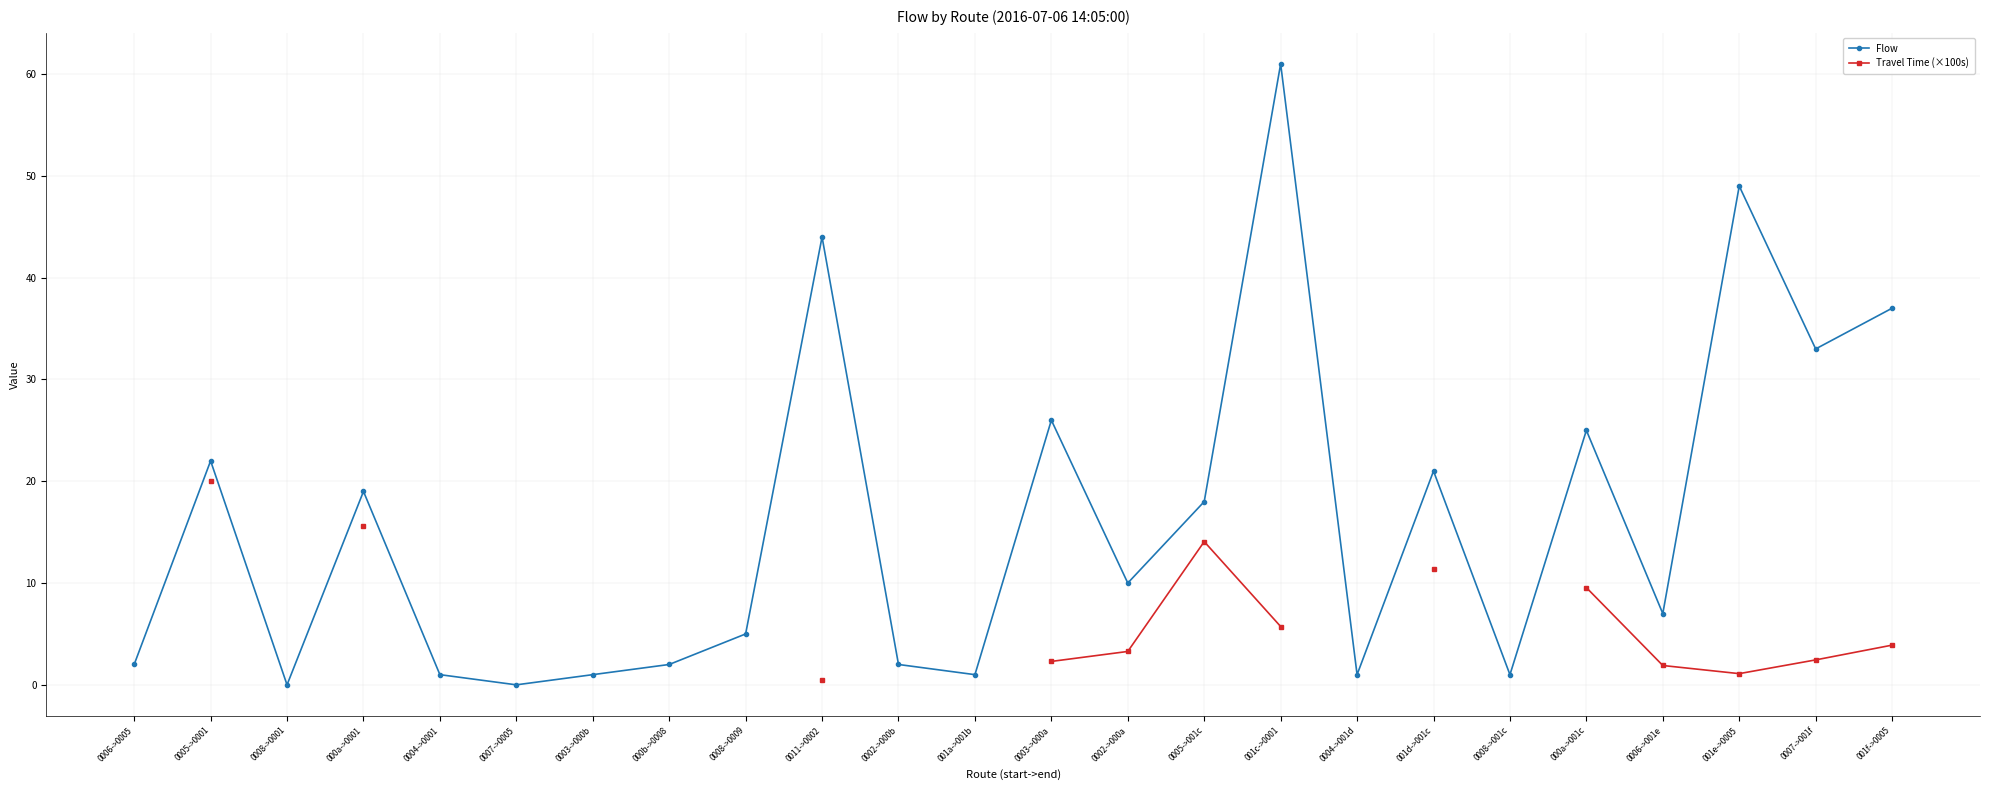

True or false: Travel Time (×100s) and Flow cross at least once.

False